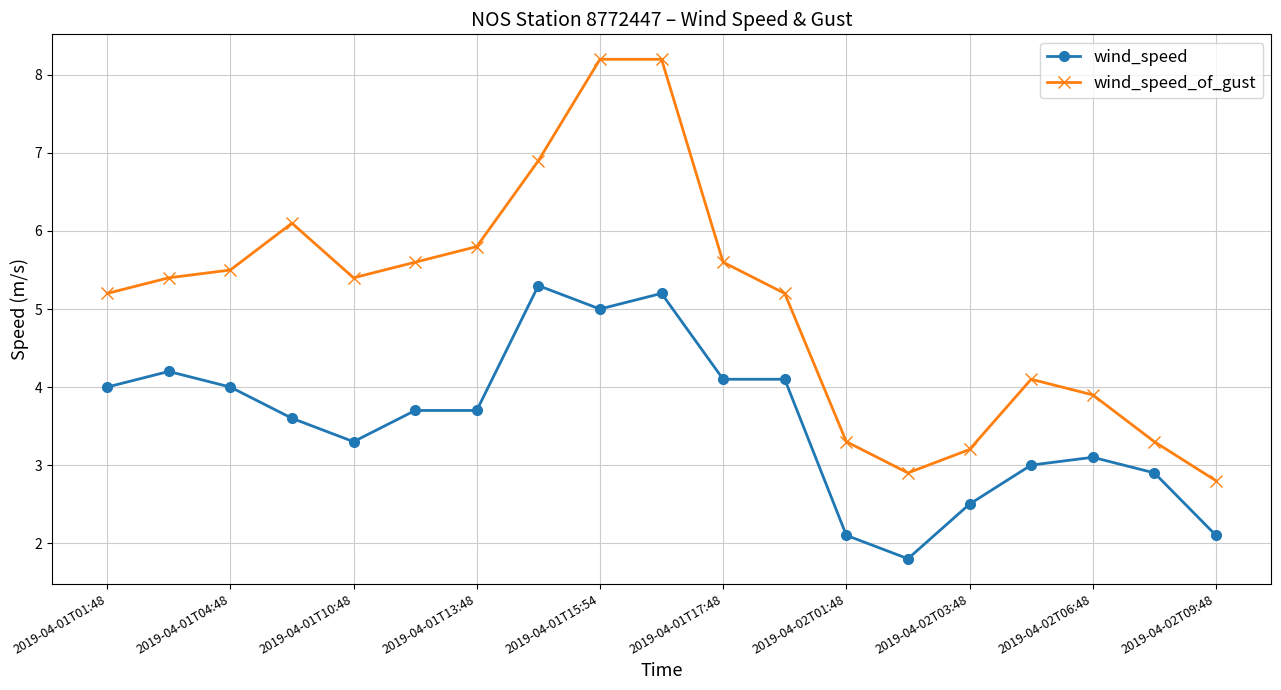

Reading right to left, list all the values displayed in this chart.

wind_speed: 2.1	2.9	3.1	3.0	2.5	1.8	2.1	4.1	4.1	5.2	5.0	5.3	3.7	3.7	3.3	3.6	4.0	4.2	4.0
wind_speed_of_gust: 2.8	3.3	3.9	4.1	3.2	2.9	3.3	5.2	5.6	8.2	8.2	6.9	5.8	5.6	5.4	6.1	5.5	5.4	5.2